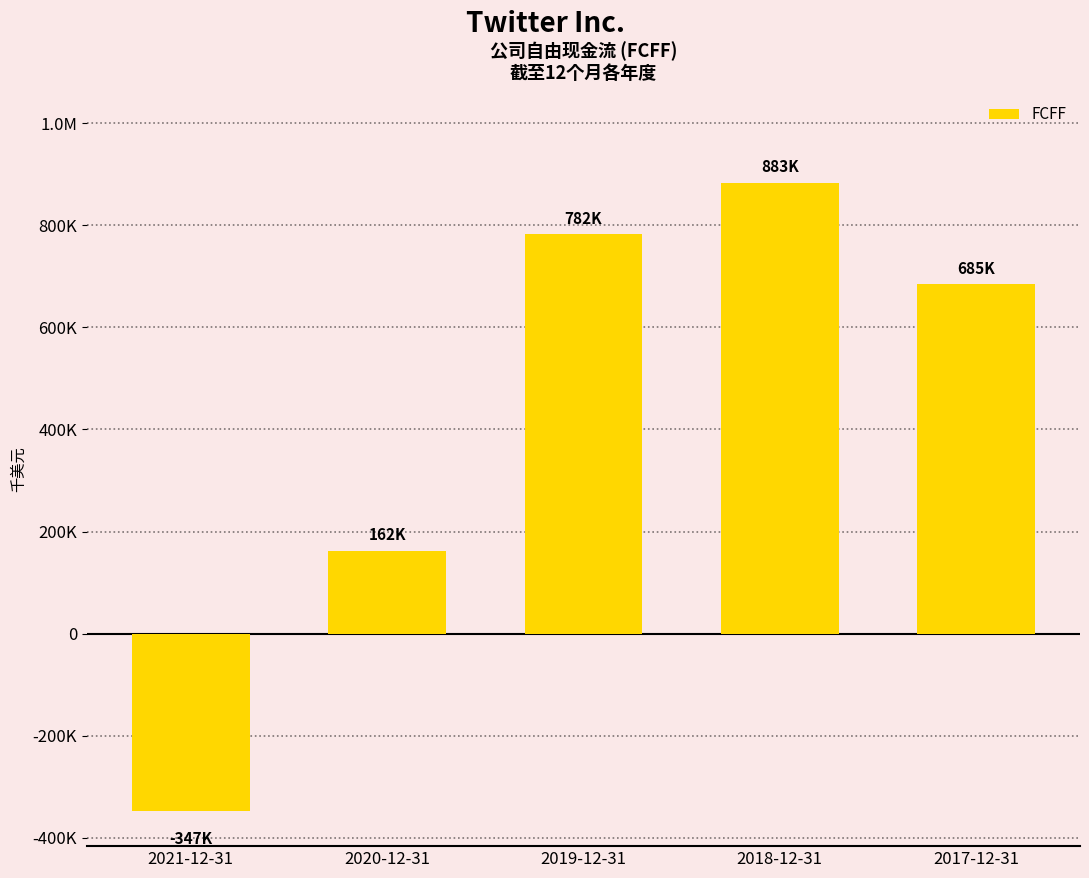

What is the average value?

433019